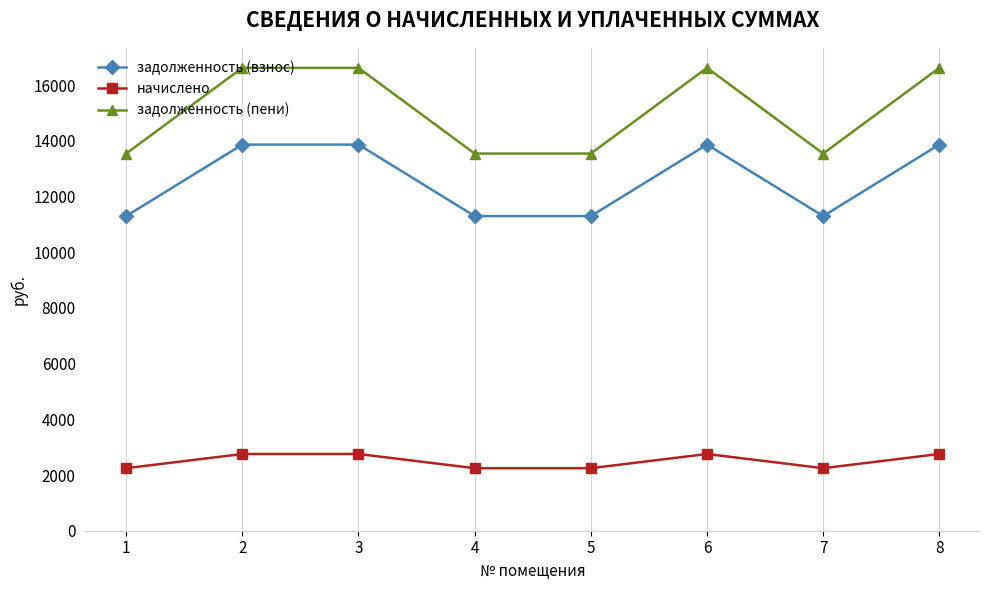

What is the maximum value shown in the chart?

16622.8